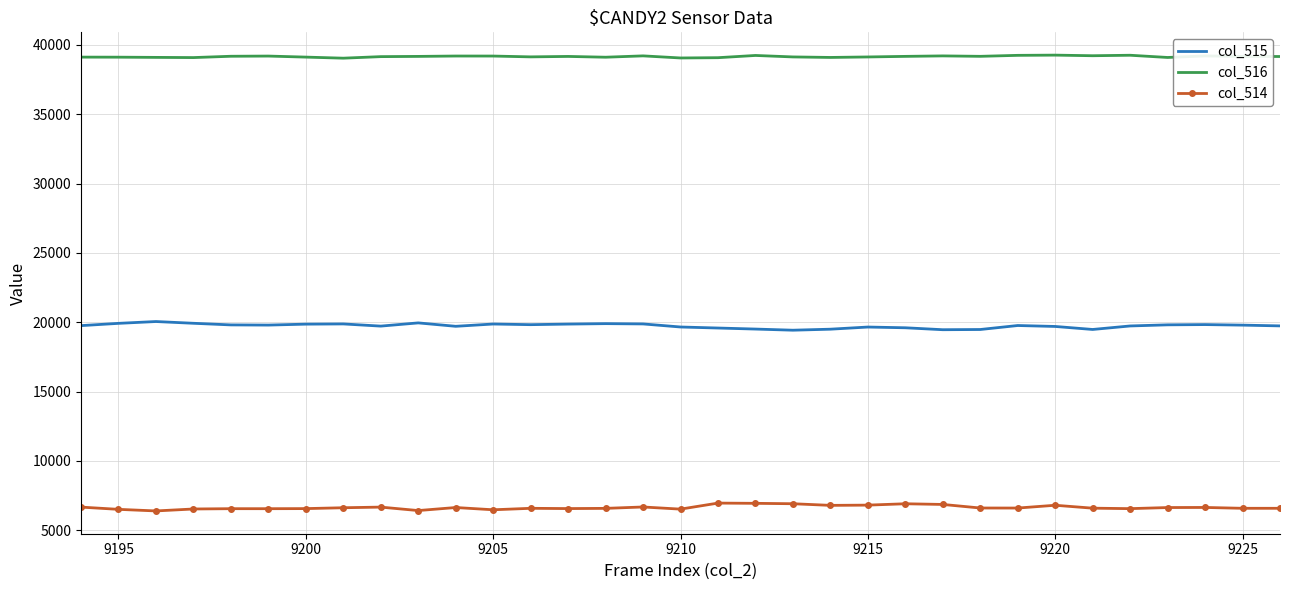

True or false: col_516 and col_515 cross at least once.

False